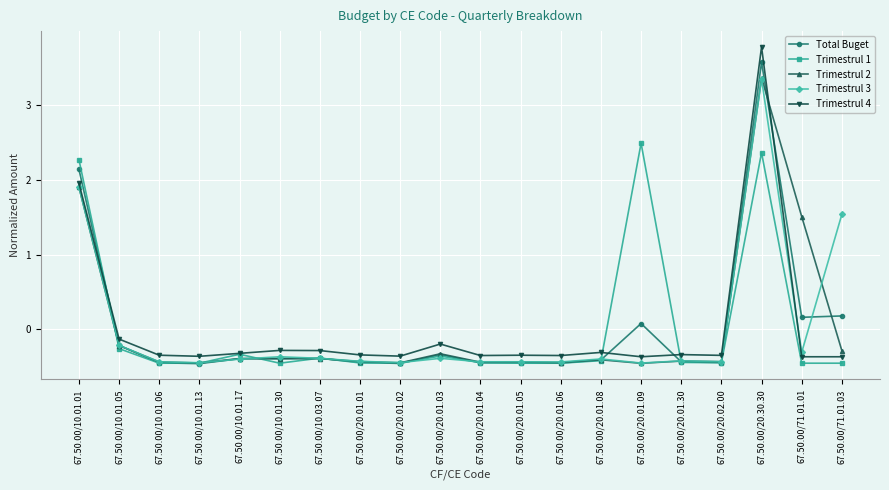

At which label does Trimestrul 2 reach its peak?

67.50.00/20.30.30